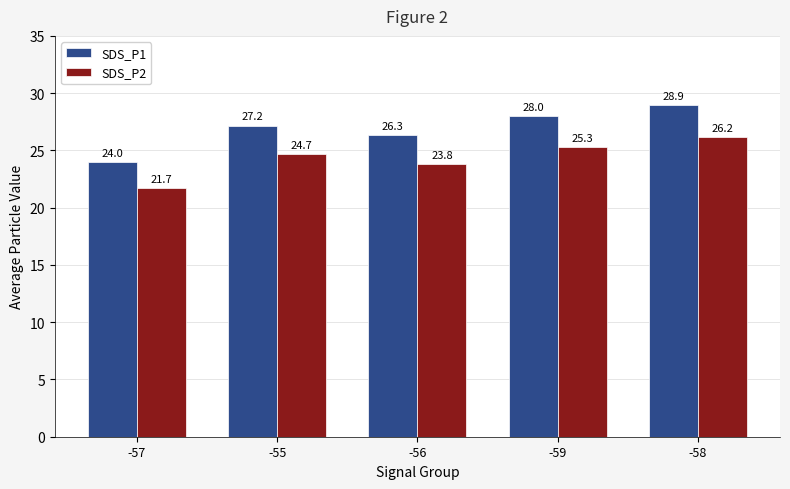

Which series has the largest total across all categories?

SDS_P1